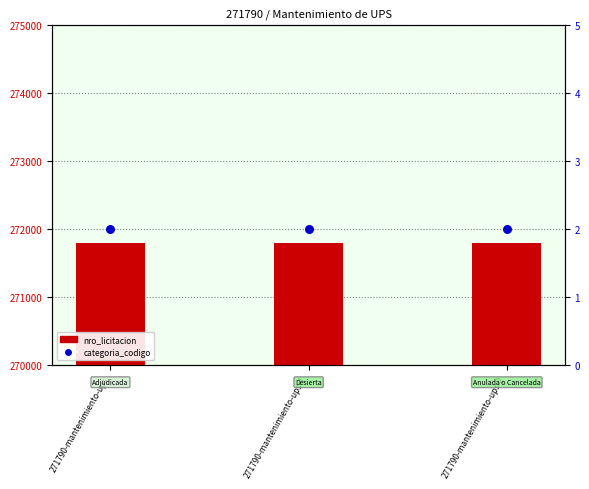

Which series has the largest total across all categories?

nro_licitacion